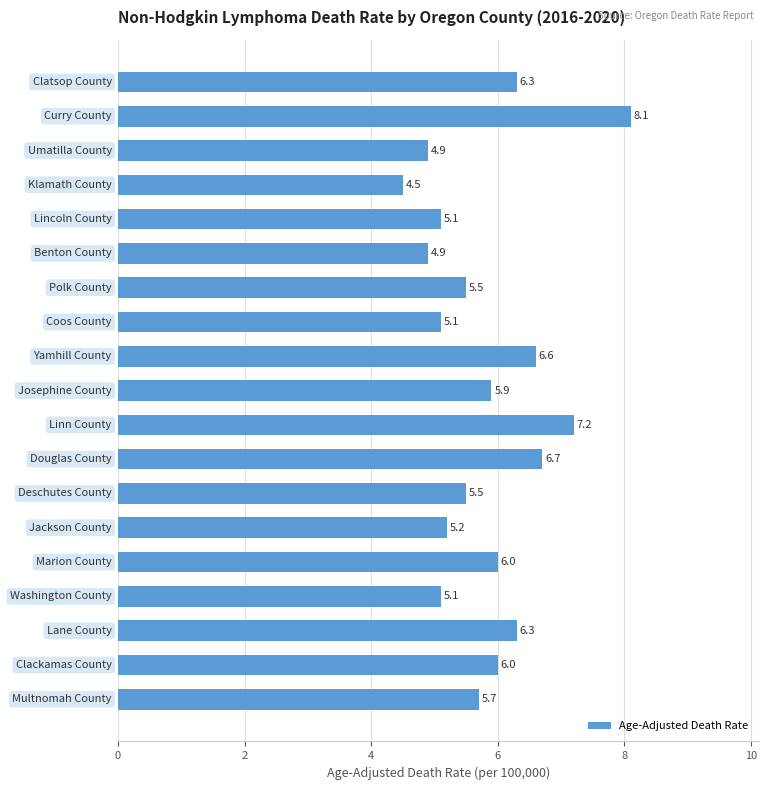

What is the smallest value displayed?

4.5